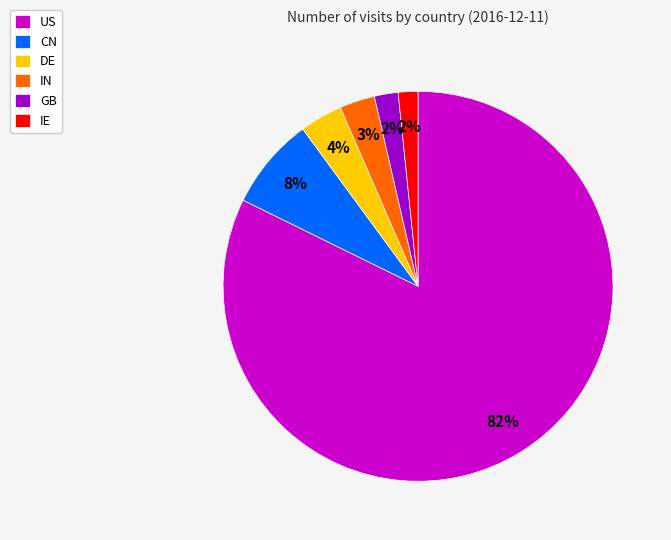

Is the sum of DE and CN greater than half?

No